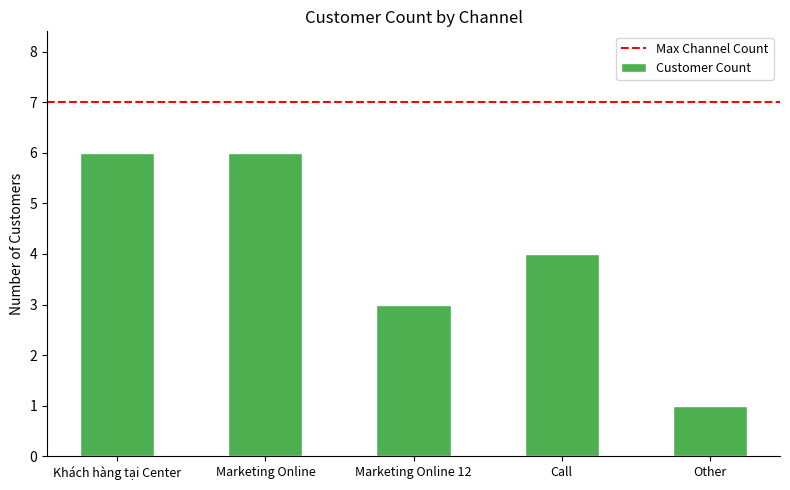

Reading left to right, transcribe all the data shown in this chart.

Khách hàng tại Center=6	Marketing Online=6	Marketing Online 12=3	Call=4	Other=1